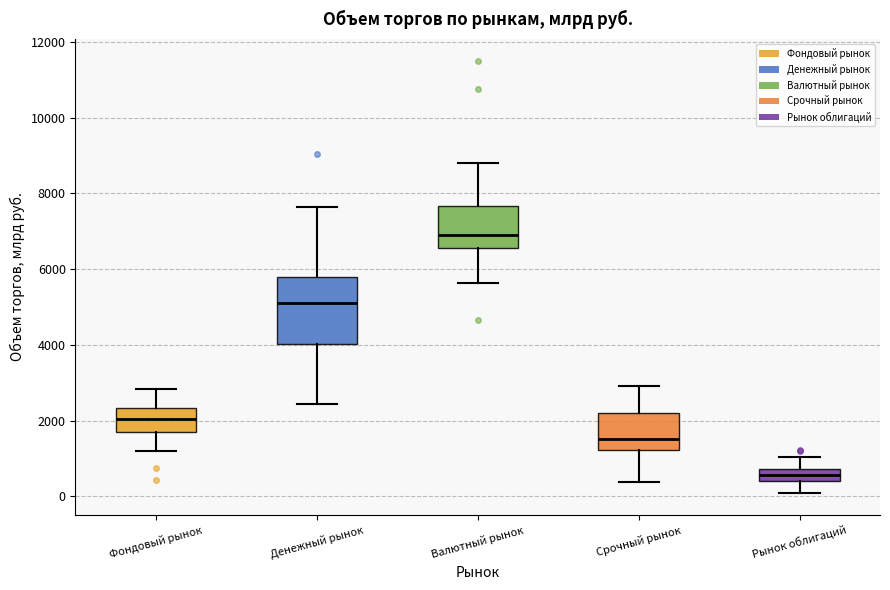

Which box has the lowest median line?

Рынок облигаций